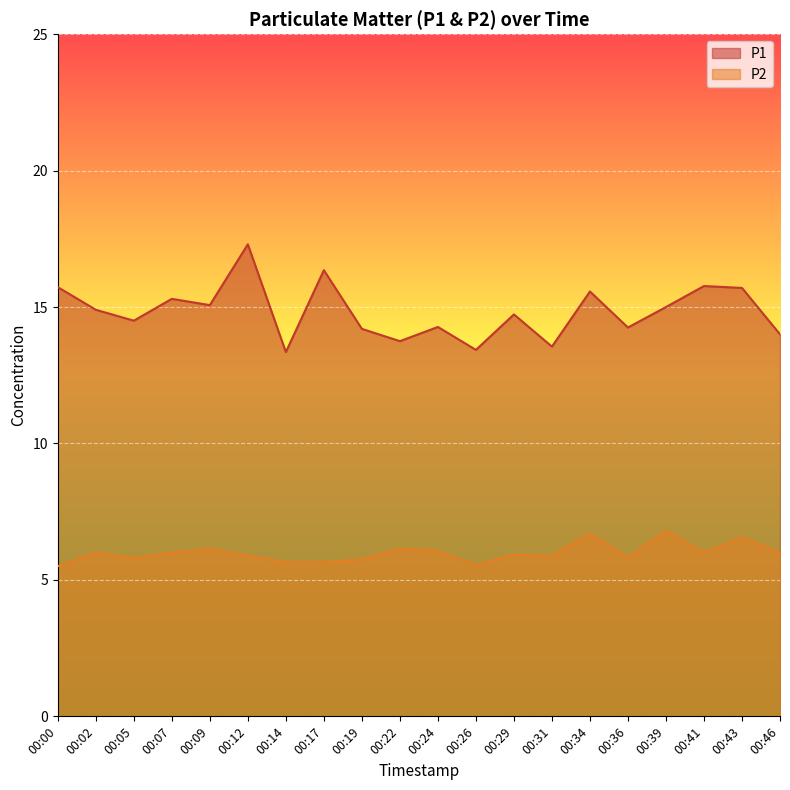

The P2 series shows 8.0 at 00:05. True or false?

False